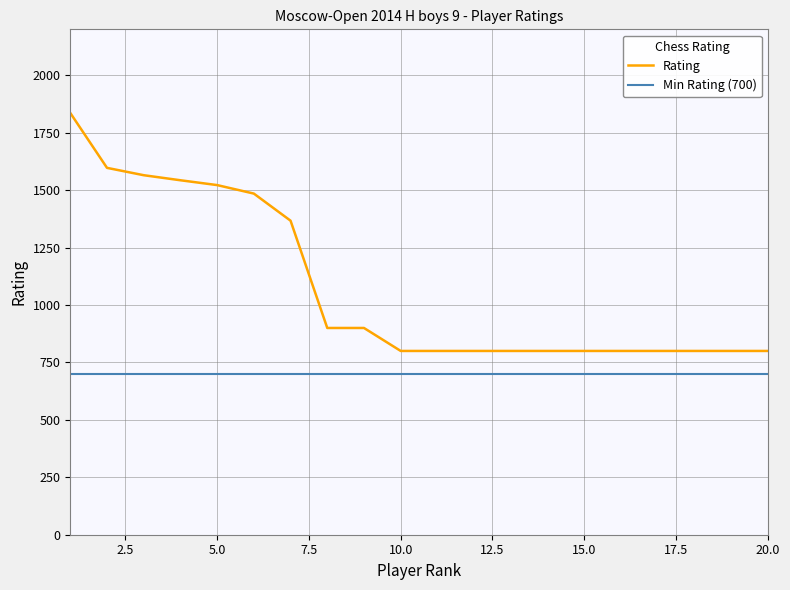

Rank the series by their maximum value, from lowest to highest.

Min Rating (700), Rating